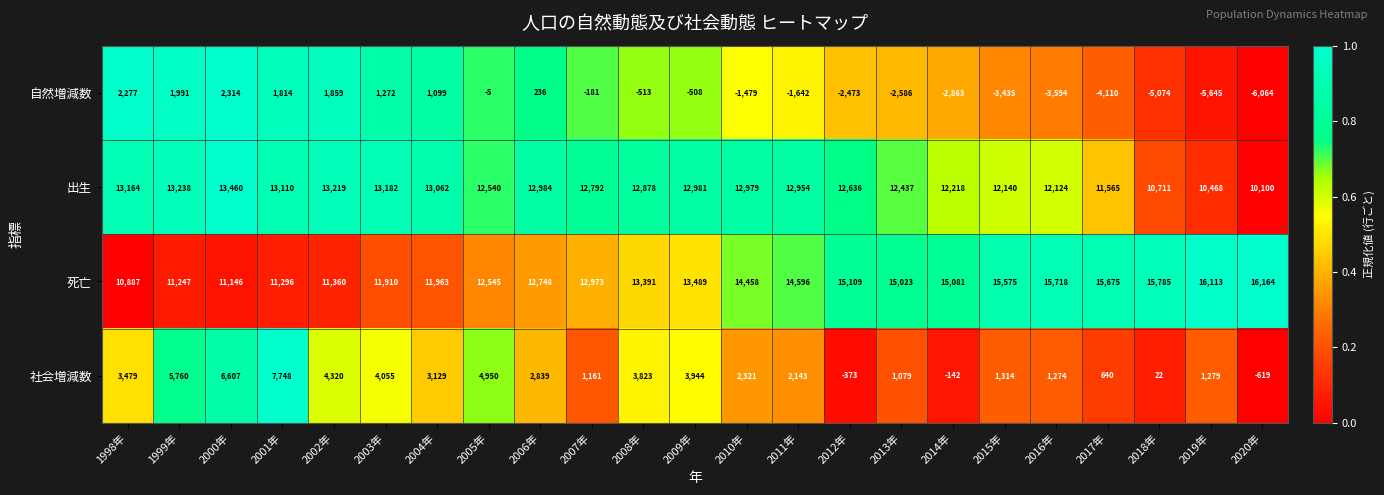

Rank the series by their maximum value, from highest to lowest.

死亡, 出生, 社会増減数, 自然増減数